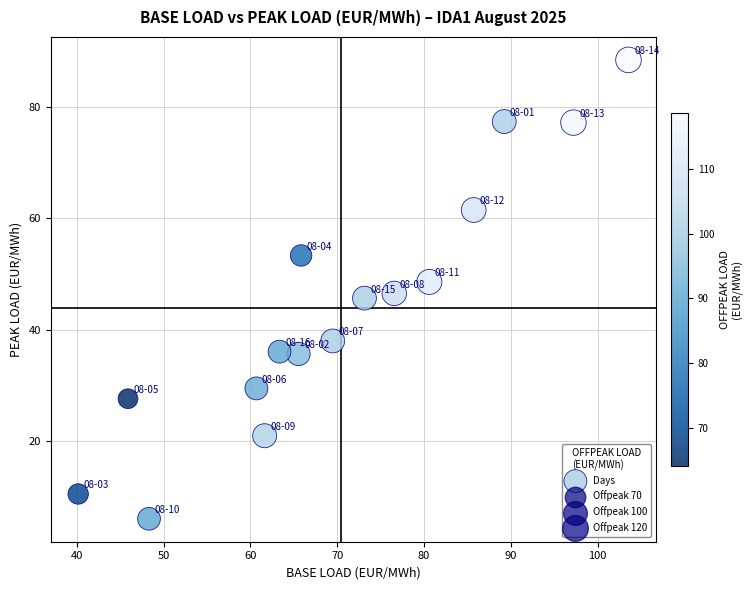

What is the range of Y values (max minus min)?

82.3